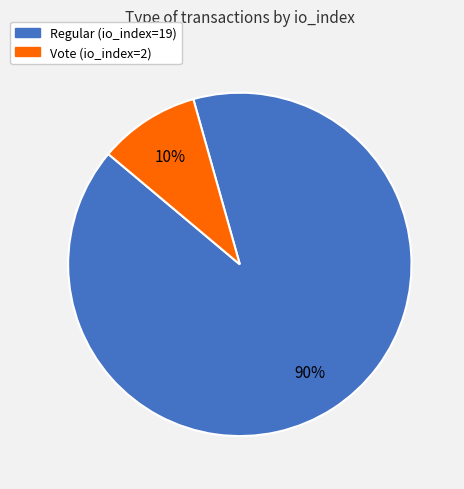

Combined, do Regular (io_index=19) and Vote (io_index=2) account for over 50%?

Yes